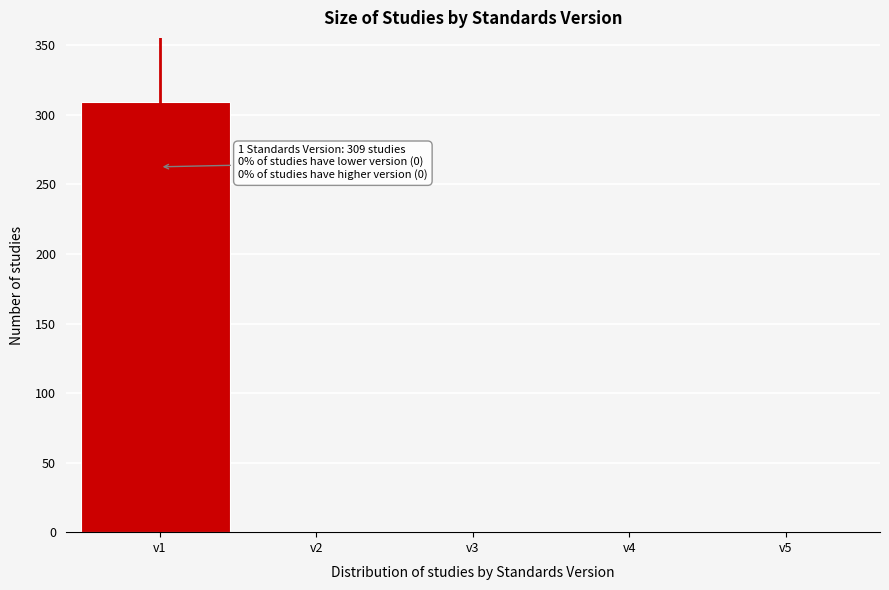

Reading left to right, extract all data points from this chart.

v1=309	v2=0	v3=0	v4=0	v5=0